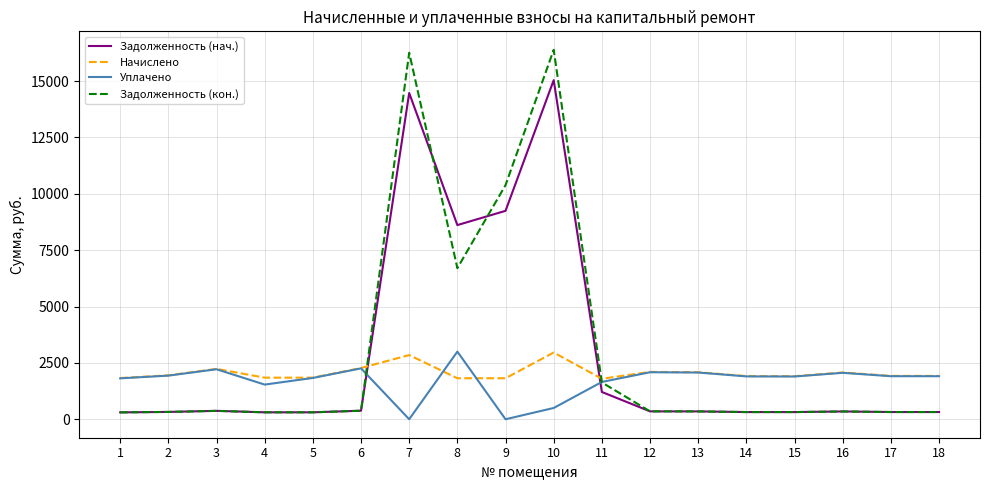

True or false: Задолженность (нач.) and Начислено intersect in this chart.

True